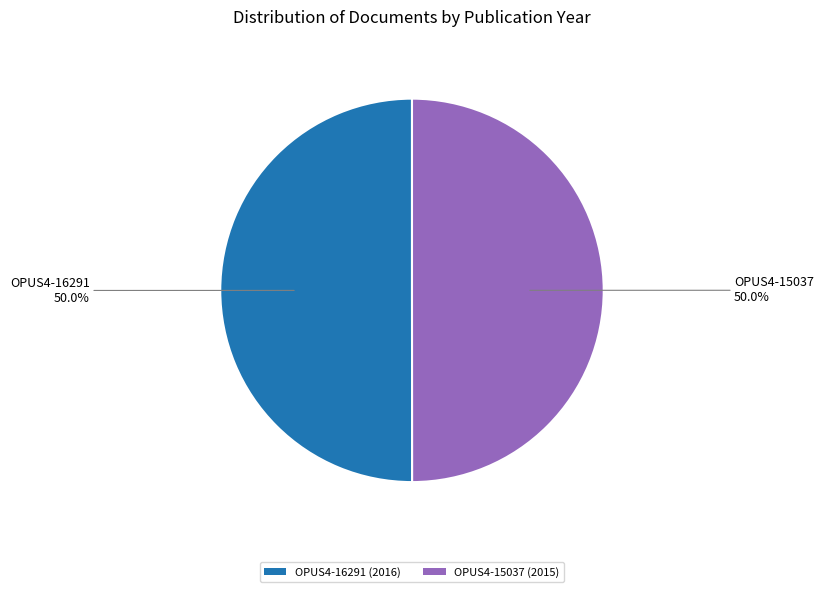

Do OPUS4-16291 and OPUS4-15037 together represent more than half of the pie?

Yes